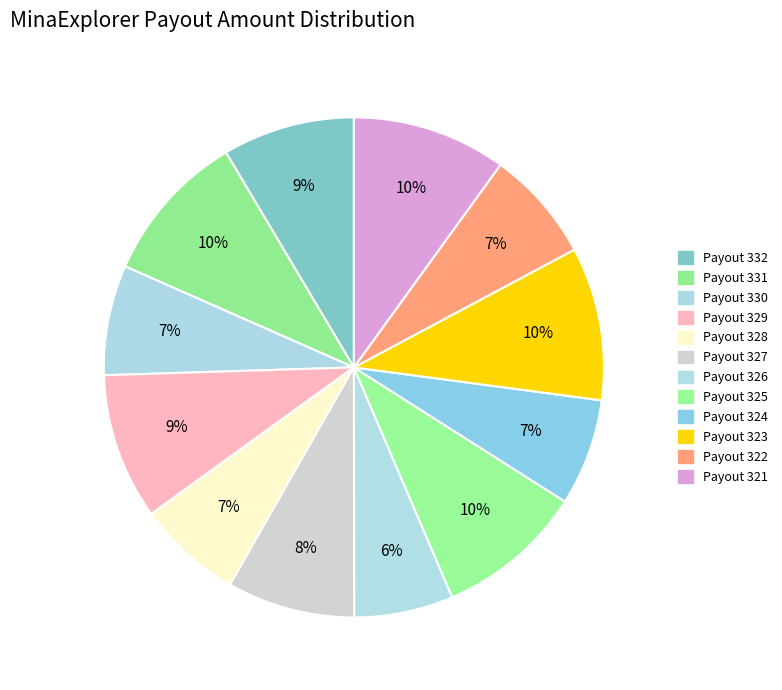

What percentage is the Payout 325 slice, to the nearest percent?

10%